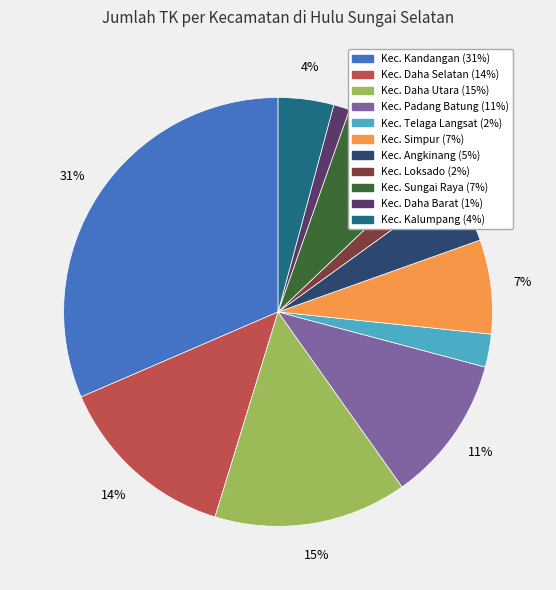

Combined, do Kec. Angkinang and Kec. Simpur account for over 50%?

No